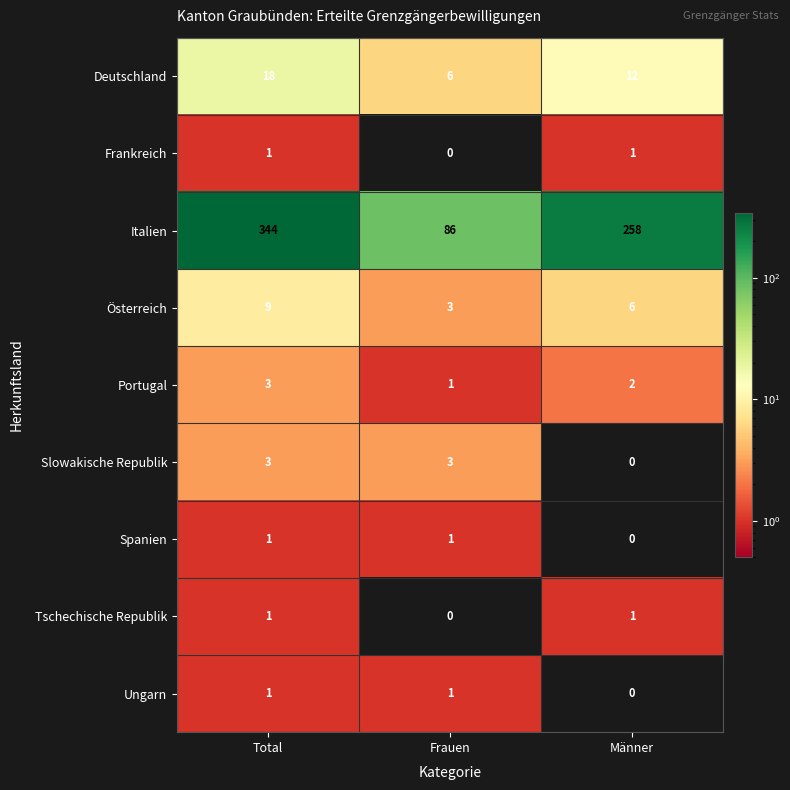

At which label is Ungarn closest to 0?

Männer